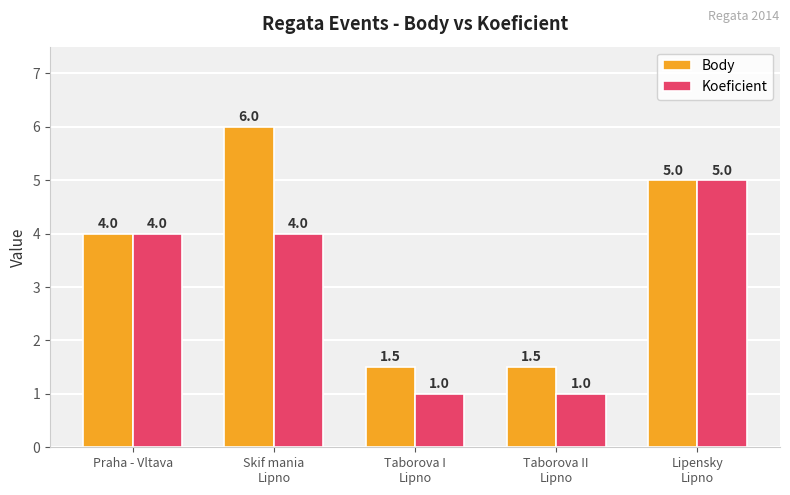

Which series changed the most between Skif mania
Lipno and Taborova II
Lipno?

Body